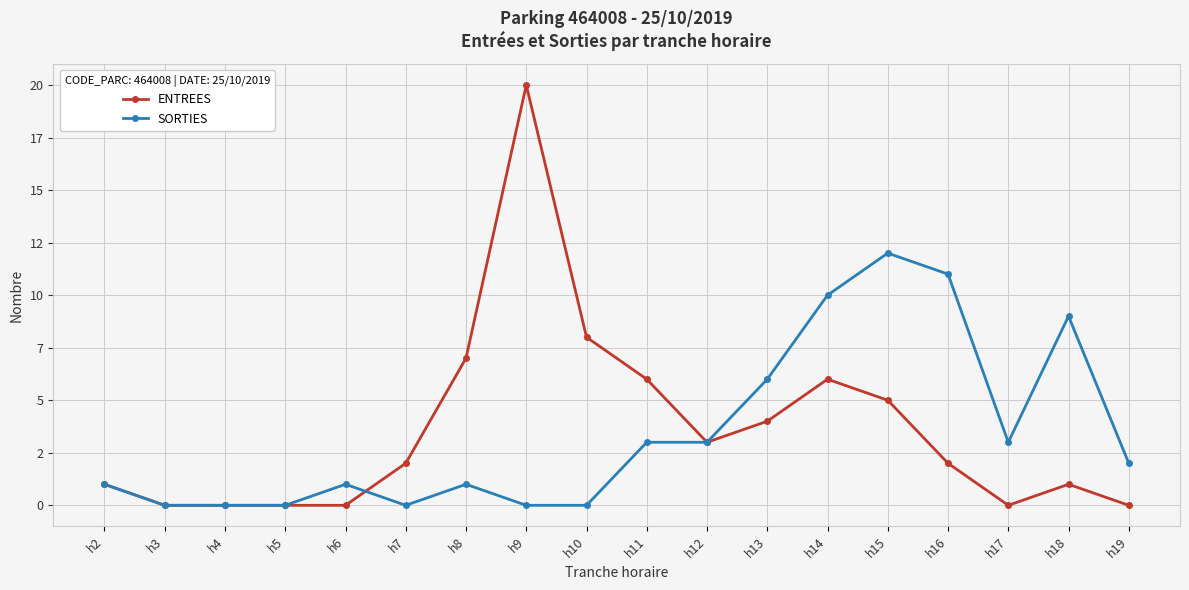

What is the value of the SORTIES point at the 18th from the left?

2